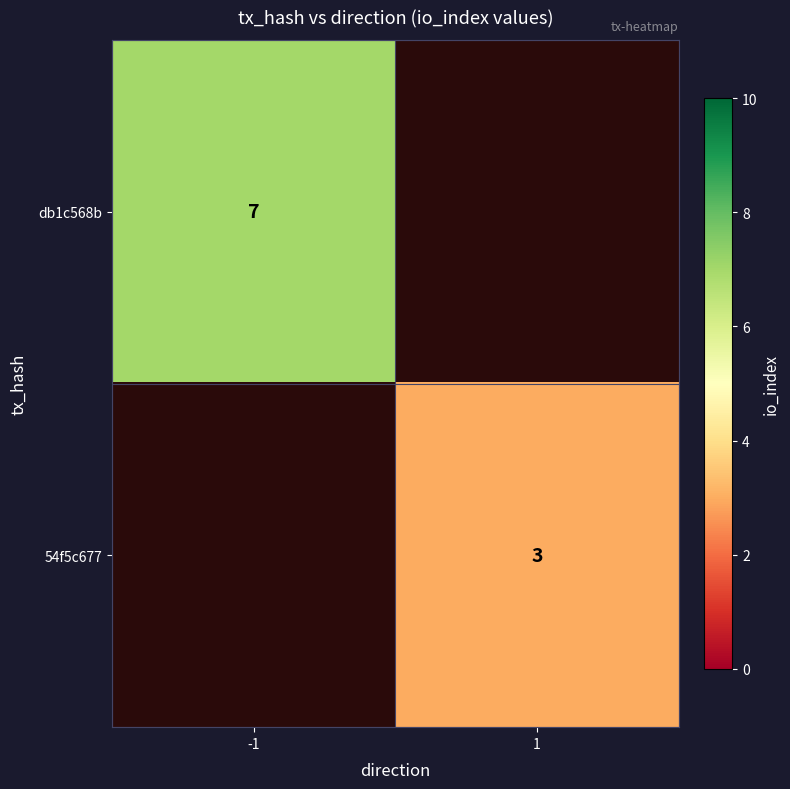

Is it true that db1c568b equals 7 at -1?

True